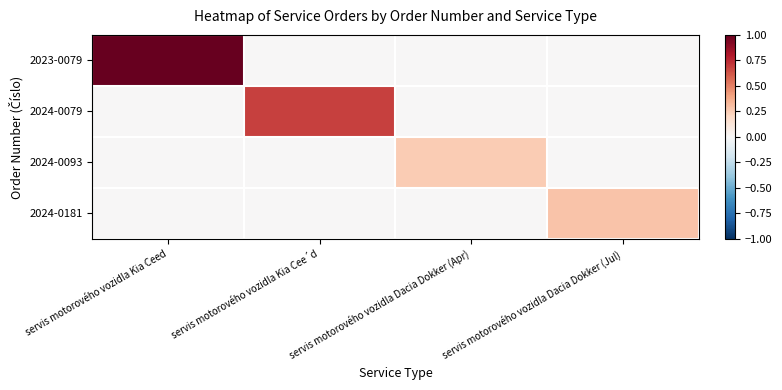

At which category is the sum across all series the highest?

servis motorového vozidla Kia Ceed